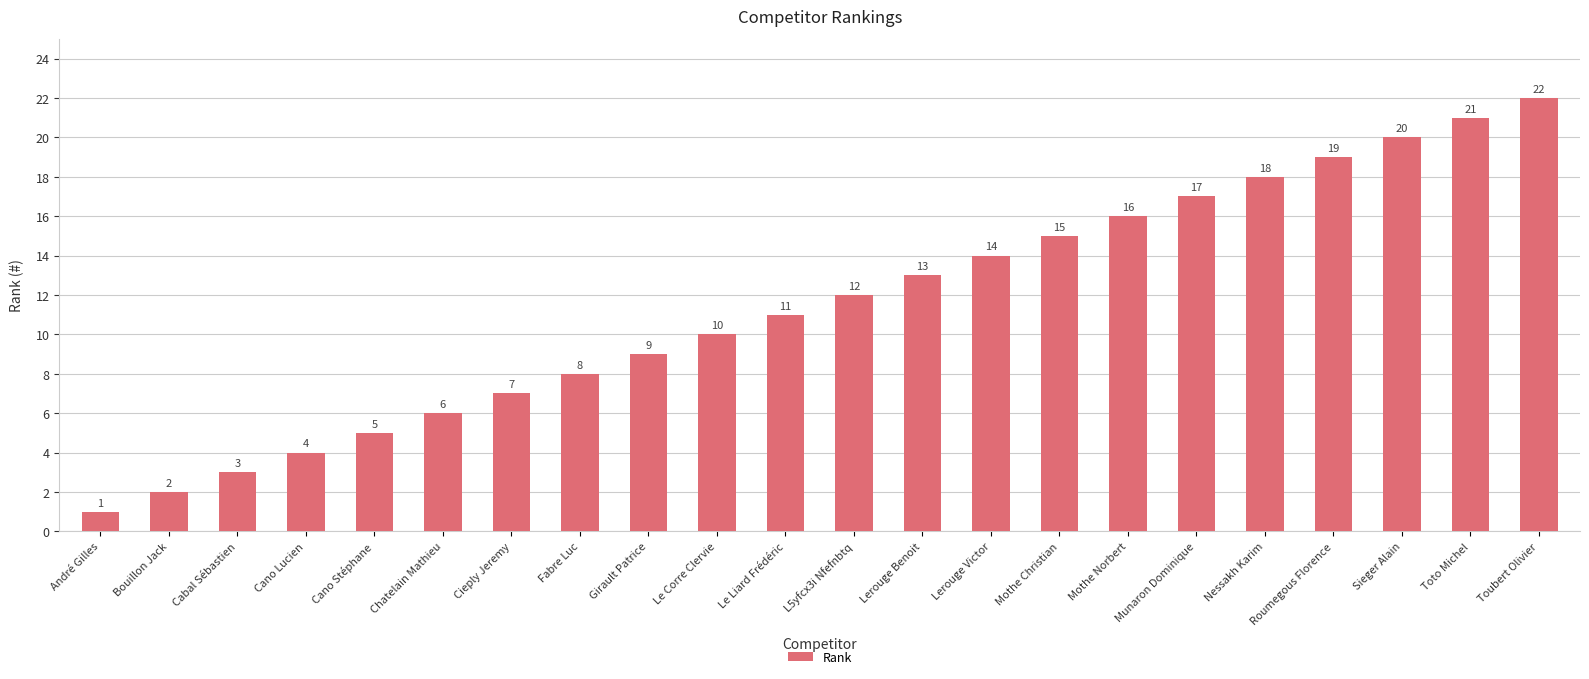

Between Lerouge Benoit and Sieger Alain, which is larger?

Sieger Alain